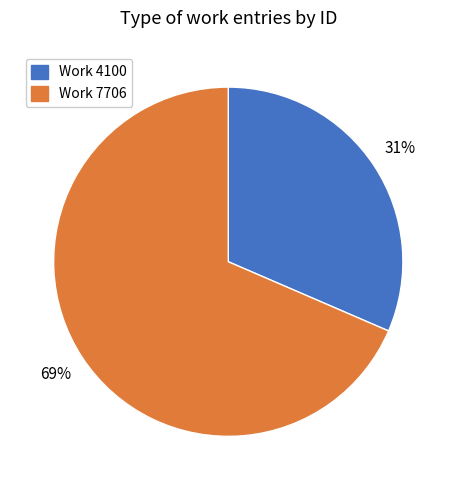

To the nearest percent, what is the average slice percentage?

50%